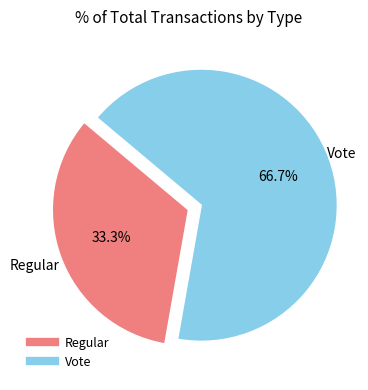

Rank the categories by value from highest to lowest.

Vote, Regular